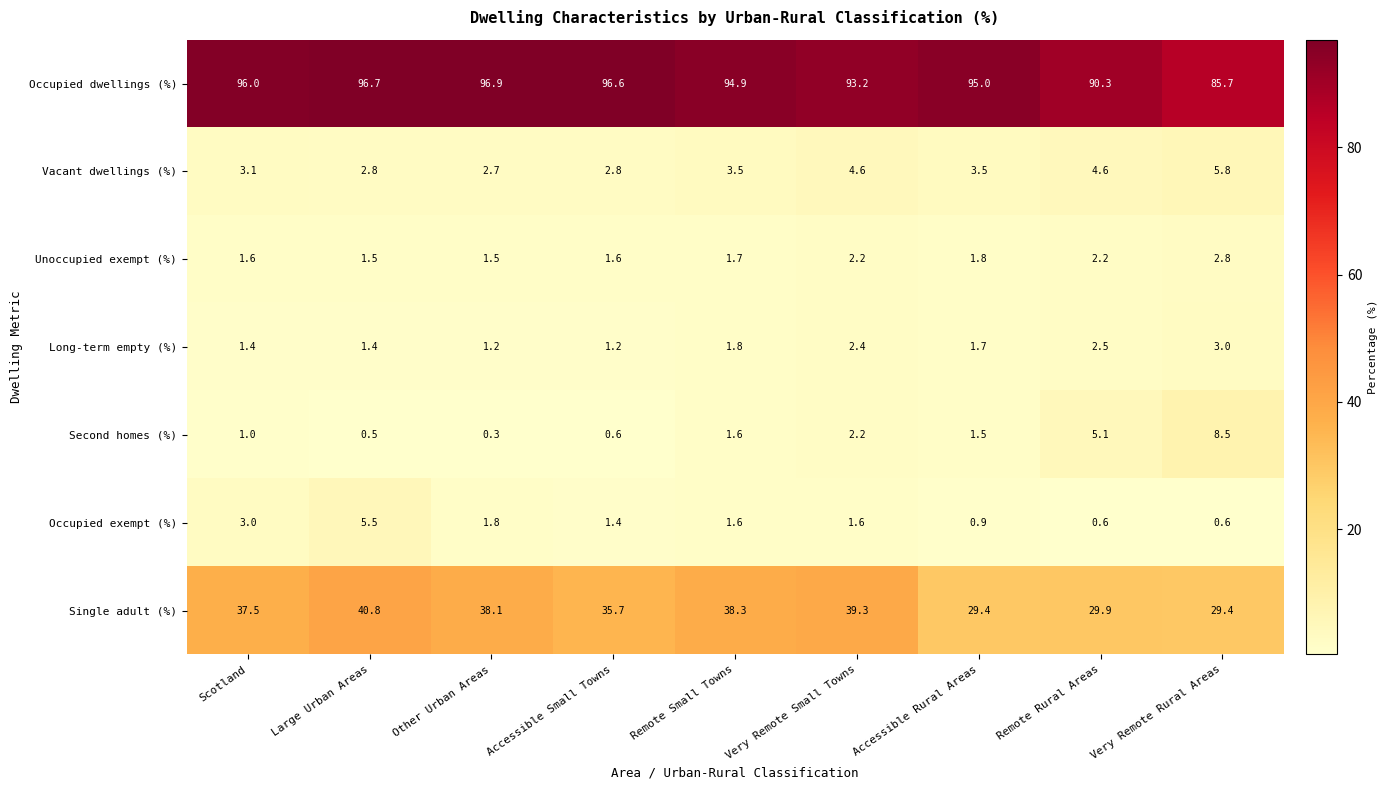

At which label is Long-term empty (%) closest to 2?

Remote Small Towns